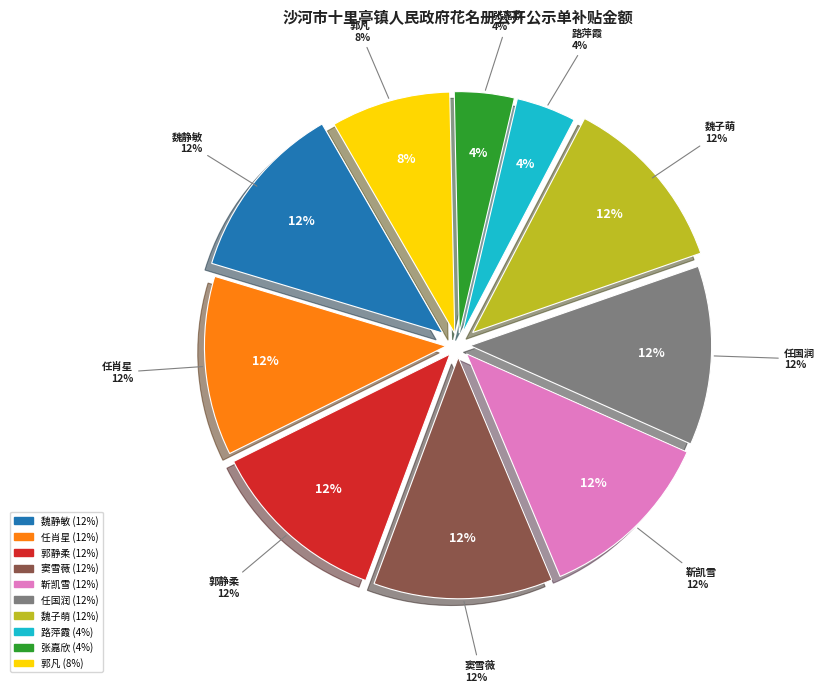

What is the total percentage of 任肖星 and 路萍霞?

16.0%